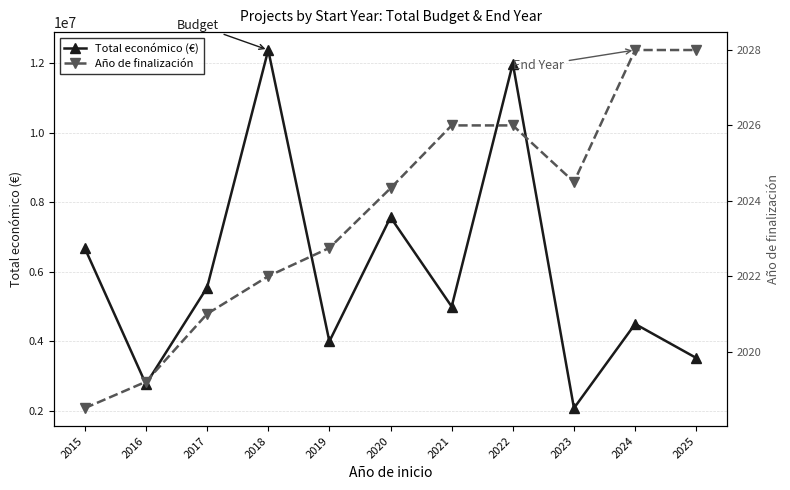

True or false: Año de finalización has more than 1 interior local peaks.

False